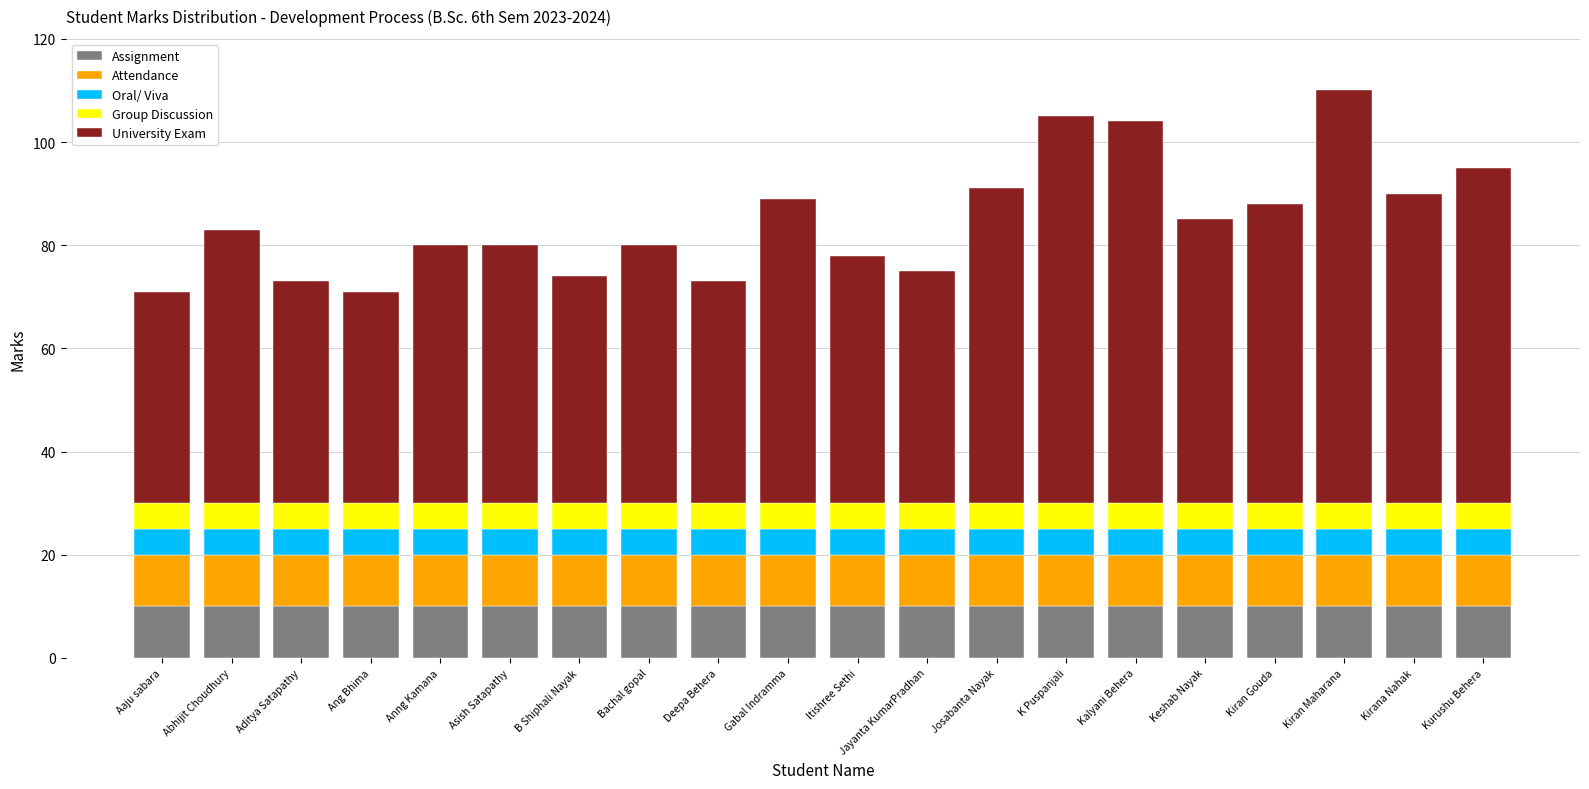

How many bars are there in total?

20